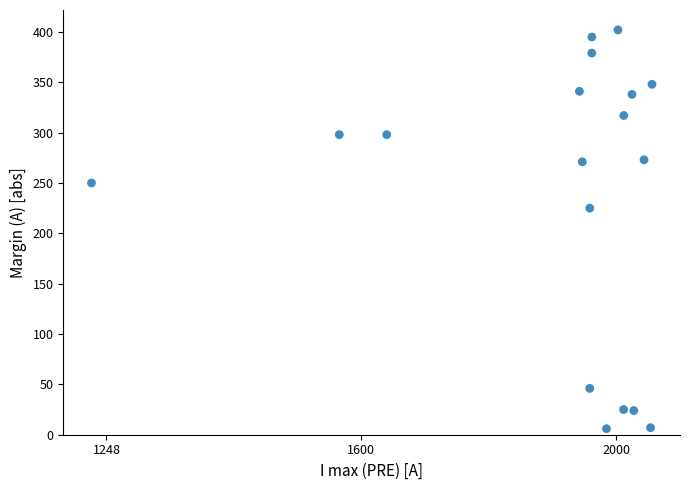

What is the range of Y values (max minus min)?

396